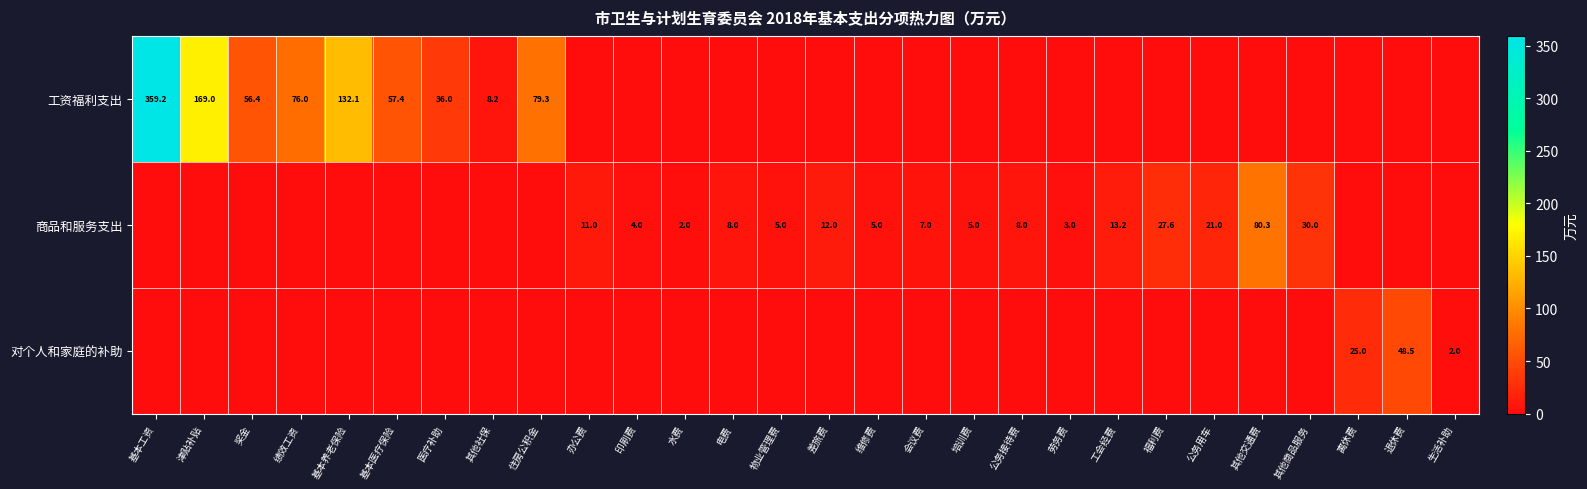

What is the total value across all series at 绩效工资?

76.0